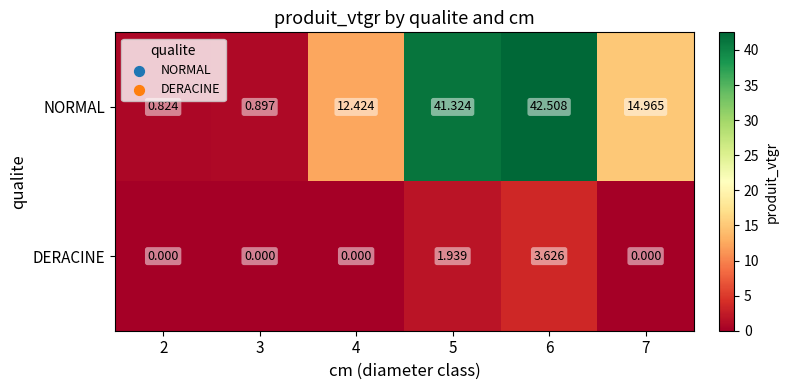

How many distinct data groups are displayed?

2